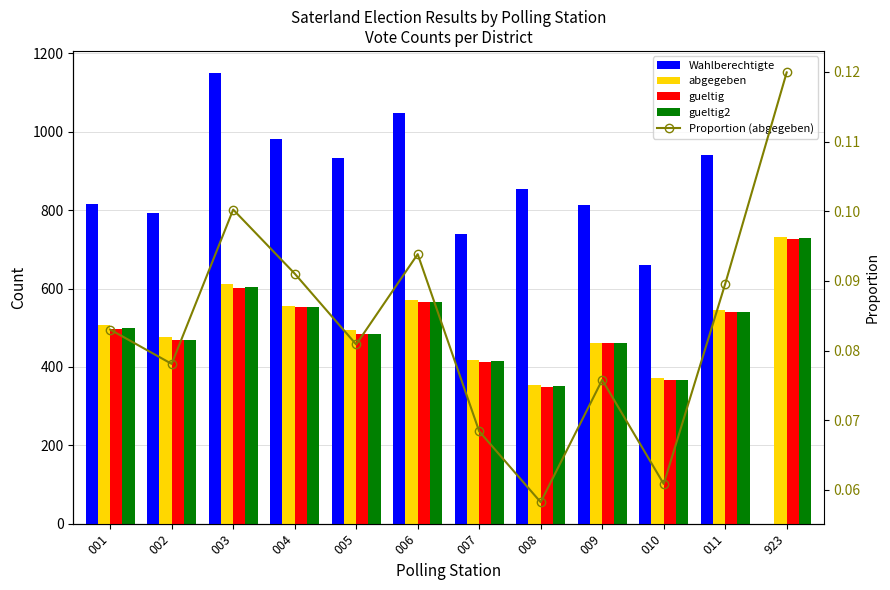

Where is gueltig nearest to the value 538?

011